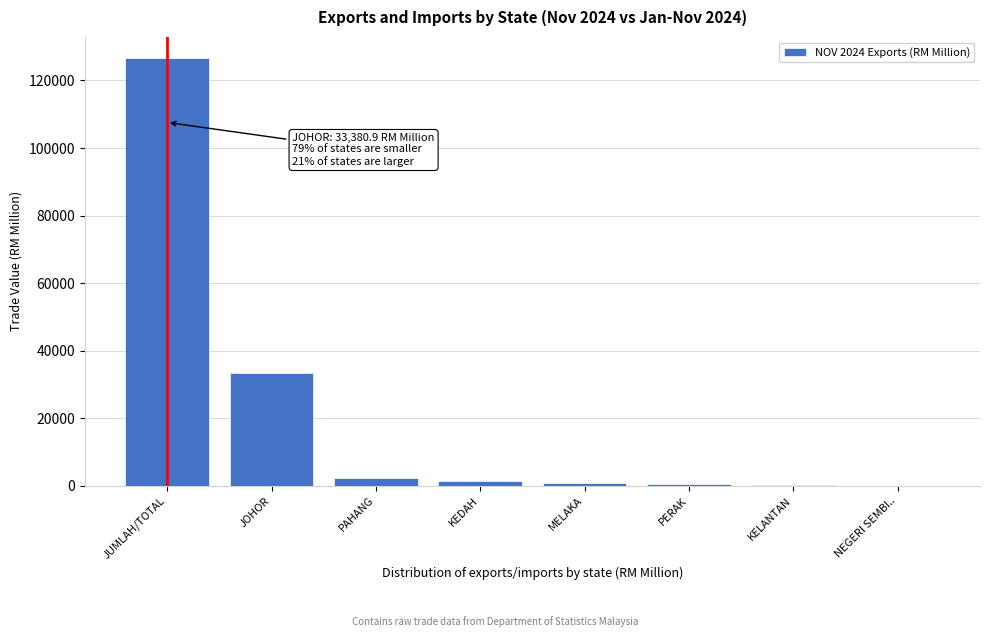

Is it true that the value at JUMLAH/TOTAL is 79339.8?

False